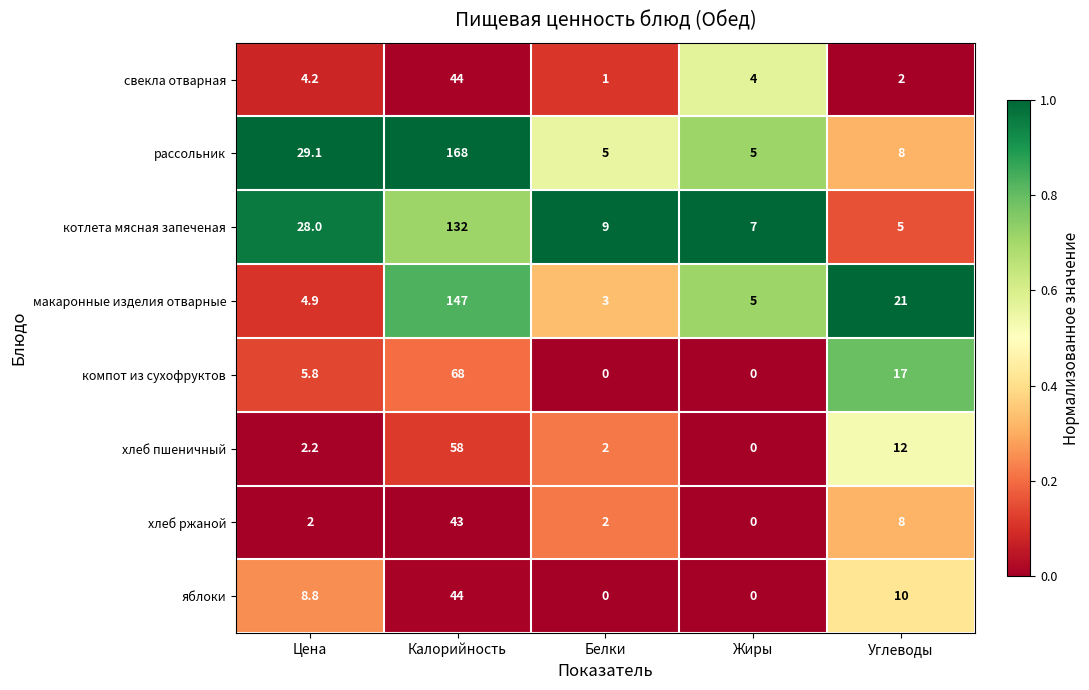

What is the difference between the maximum and minimum values in the компот из сухофруктов series?

68.0